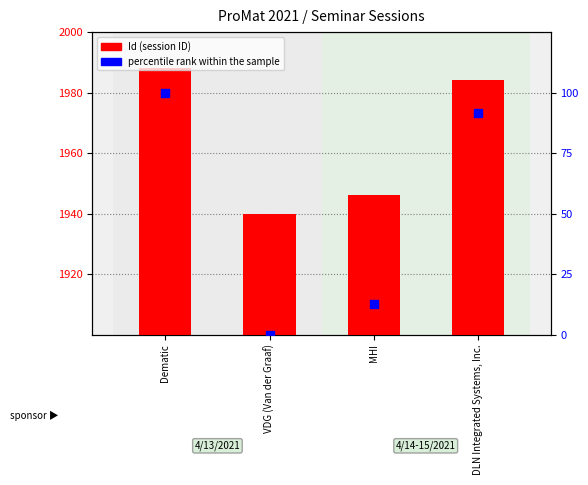

Is the value of Id at DLN Integrated Systems, Inc. greater than the value of percentile rank within the sample at DLN Integrated Systems, Inc.?

Yes